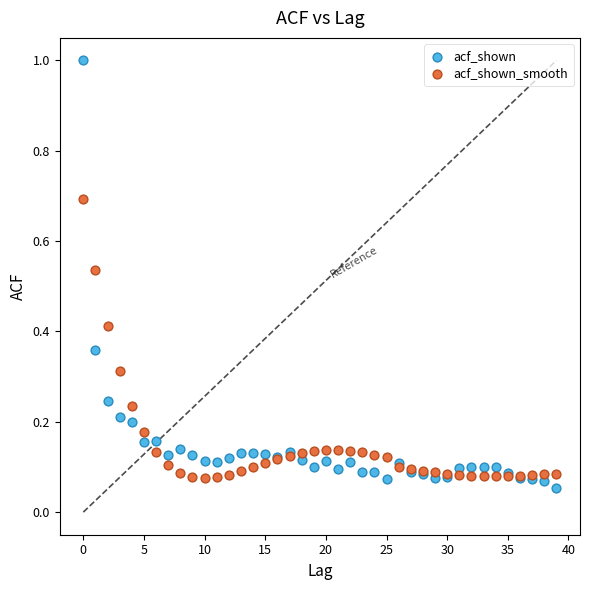

Which series contains the highest Y value?

acf_shown